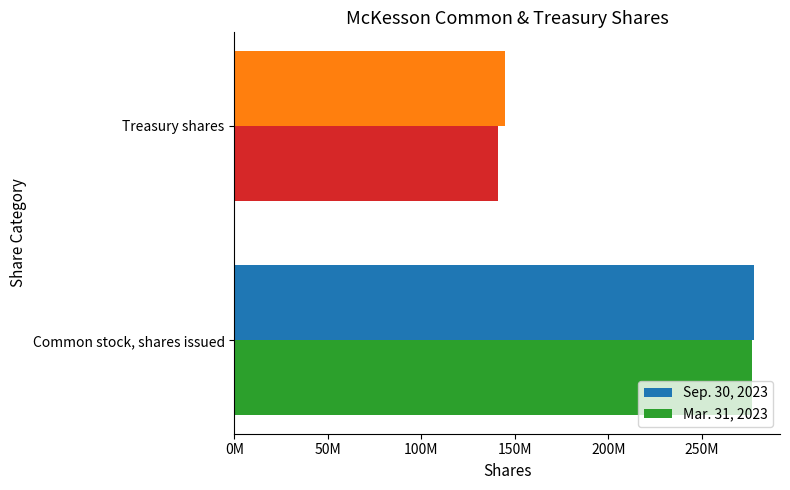

What are all the series names shown in the legend?

Sep. 30, 2023, Mar. 31, 2023